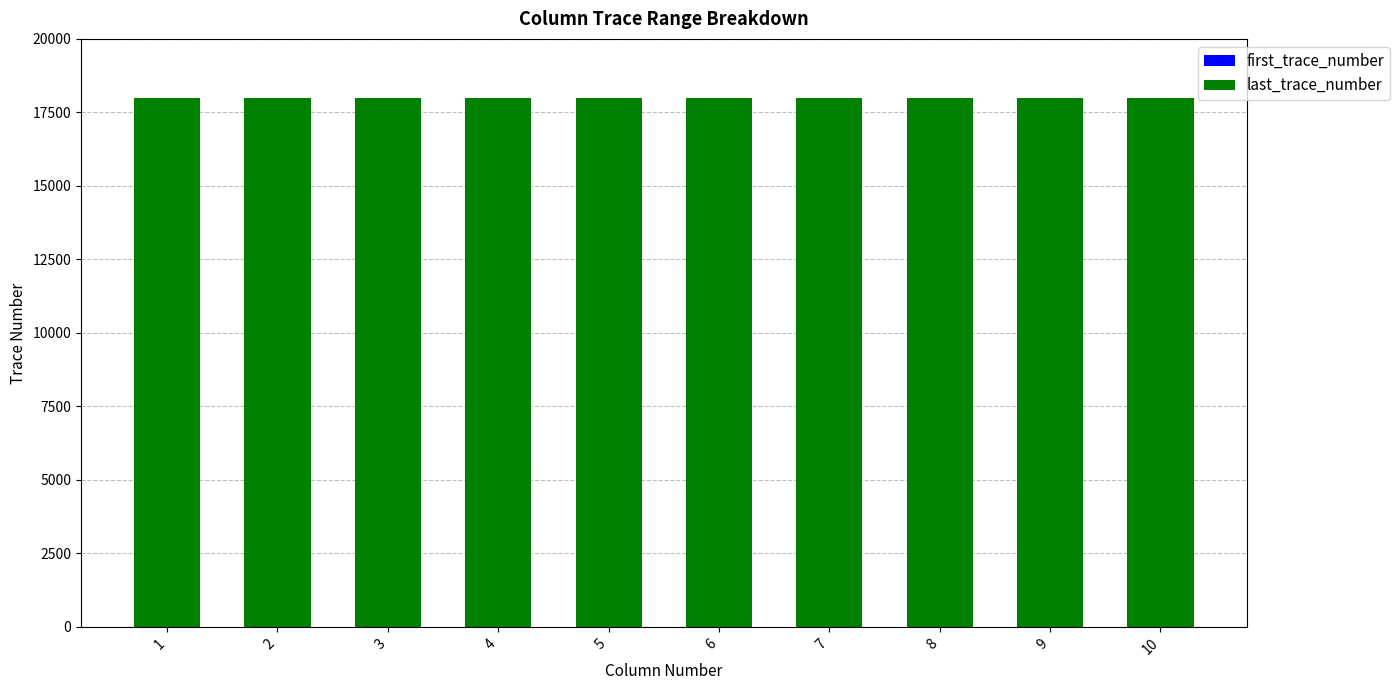

Are the bars grouped side by side (vs. stacked)?

No